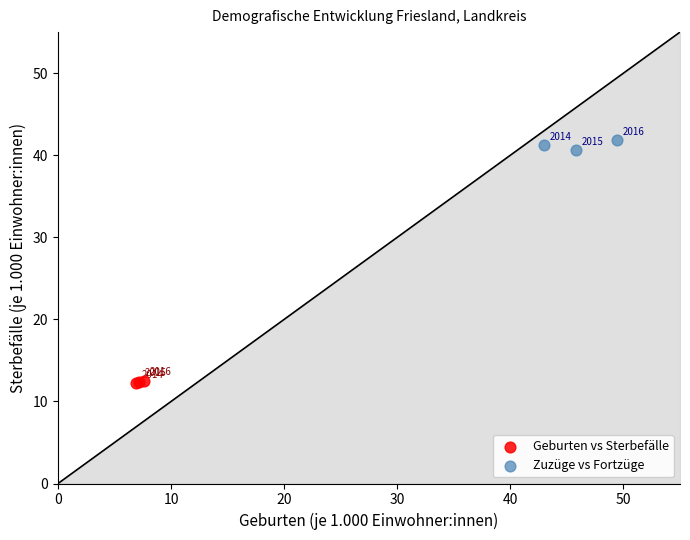

Which series reaches the minimum Y coordinate?

Geburten vs Sterbefälle